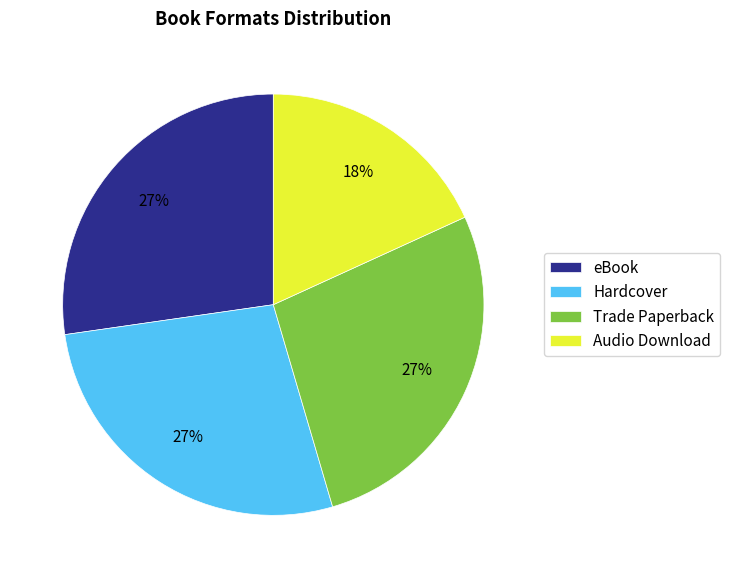

What percentage is the eBook slice, to the nearest percent?

27%